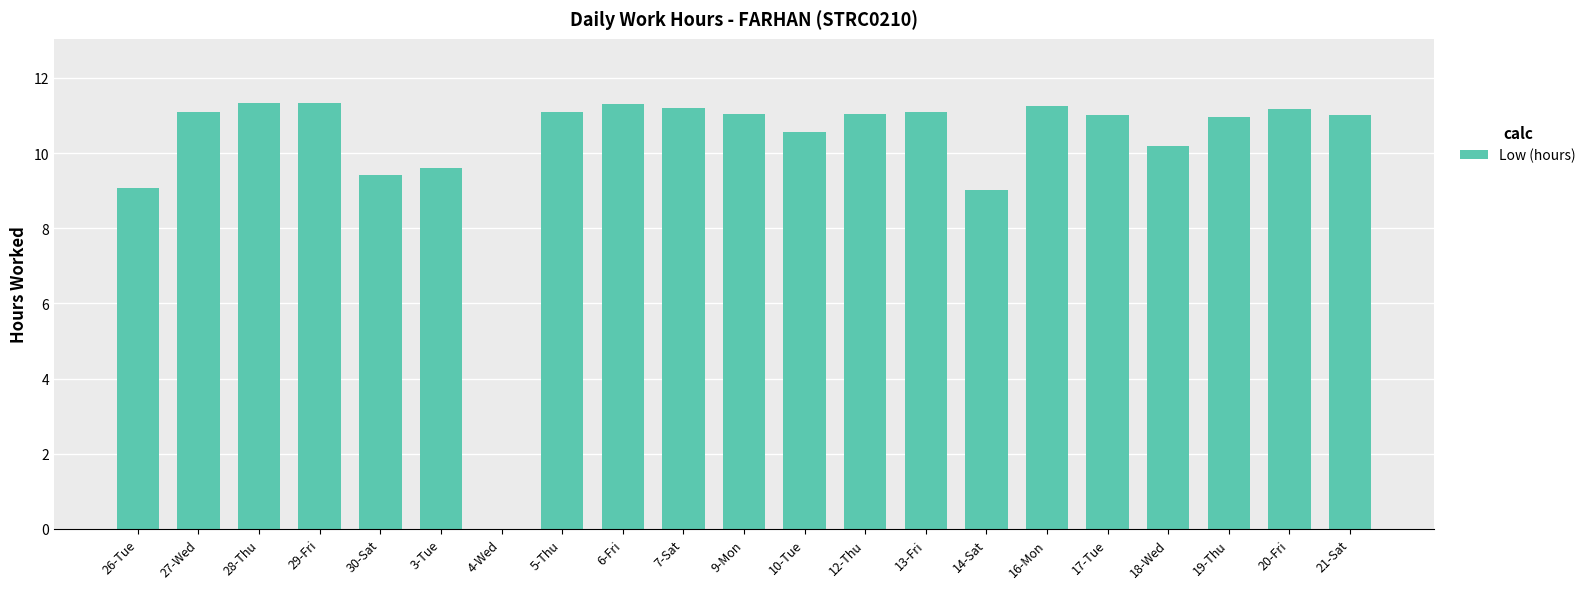

Is it true that the value at 14-Sat is 5.2?

False